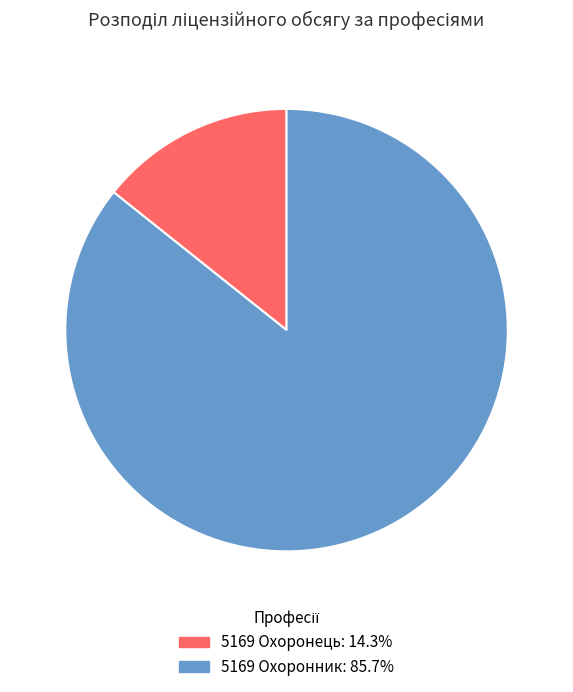

How many segments does this pie chart have?

2